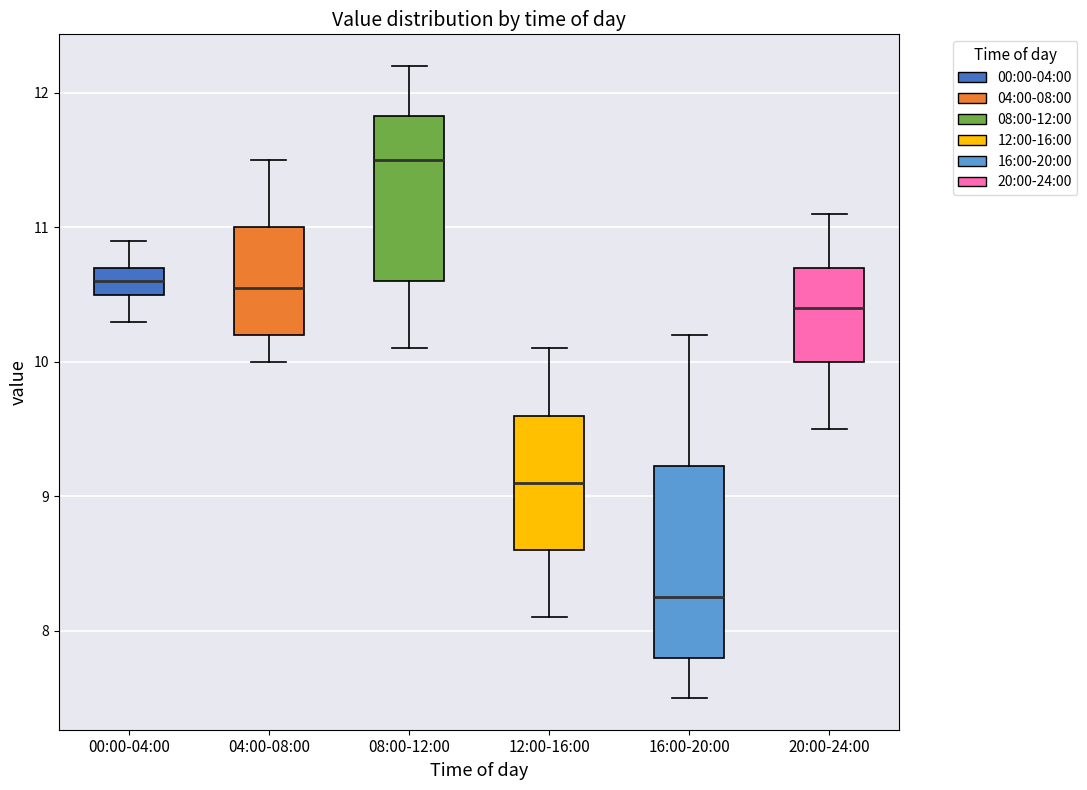

Reading left to right, transcribe this box plot: for each box, give where its median line is, the range the box spans, and where its two whiskers end, as read against the y-axis. The values are not printed on the chart, so give them approximately, as read against the axis.

00:00-04:00: median 10.6, box 10.5 to 10.7, whiskers 10.3 to 10.9
04:00-08:00: median 10.6, box 10.2 to 11.0, whiskers 10.0 to 11.5
08:00-12:00: median 11.5, box 10.6 to 11.8, whiskers 10.1 to 12.2
12:00-16:00: median 9.1, box 8.6 to 9.6, whiskers 8.1 to 10.1
16:00-20:00: median 8.3, box 7.8 to 9.2, whiskers 7.5 to 10.2
20:00-24:00: median 10.4, box 10.0 to 10.7, whiskers 9.5 to 11.1